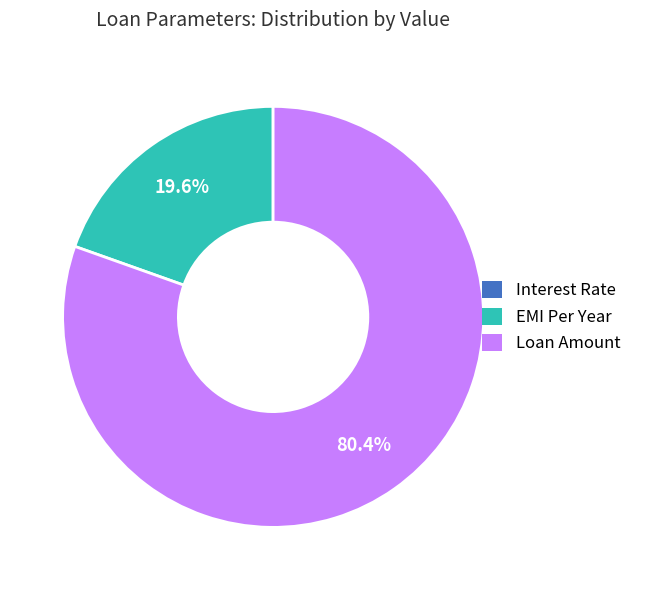

To the nearest percent, what is the difference between the largest and smallest slice percentages?

80%